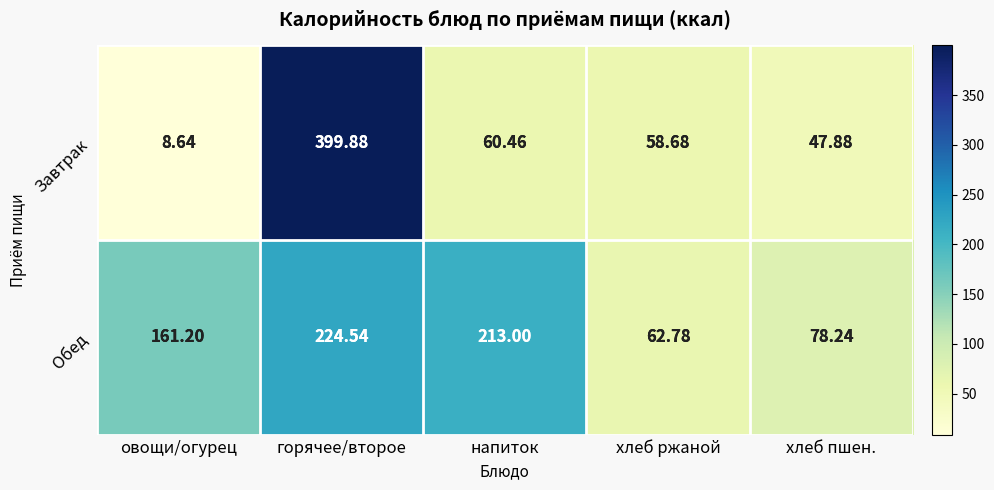

Where is Обед nearest to the value 143?

овощи/огурец